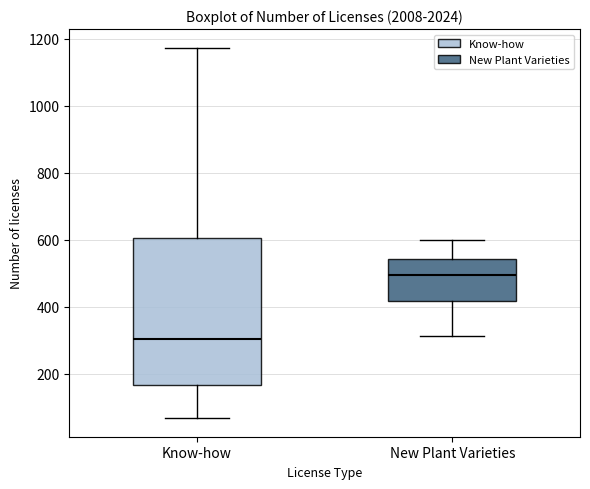

Which box is the tallest, from its lower edge to its upper edge?

Know-how